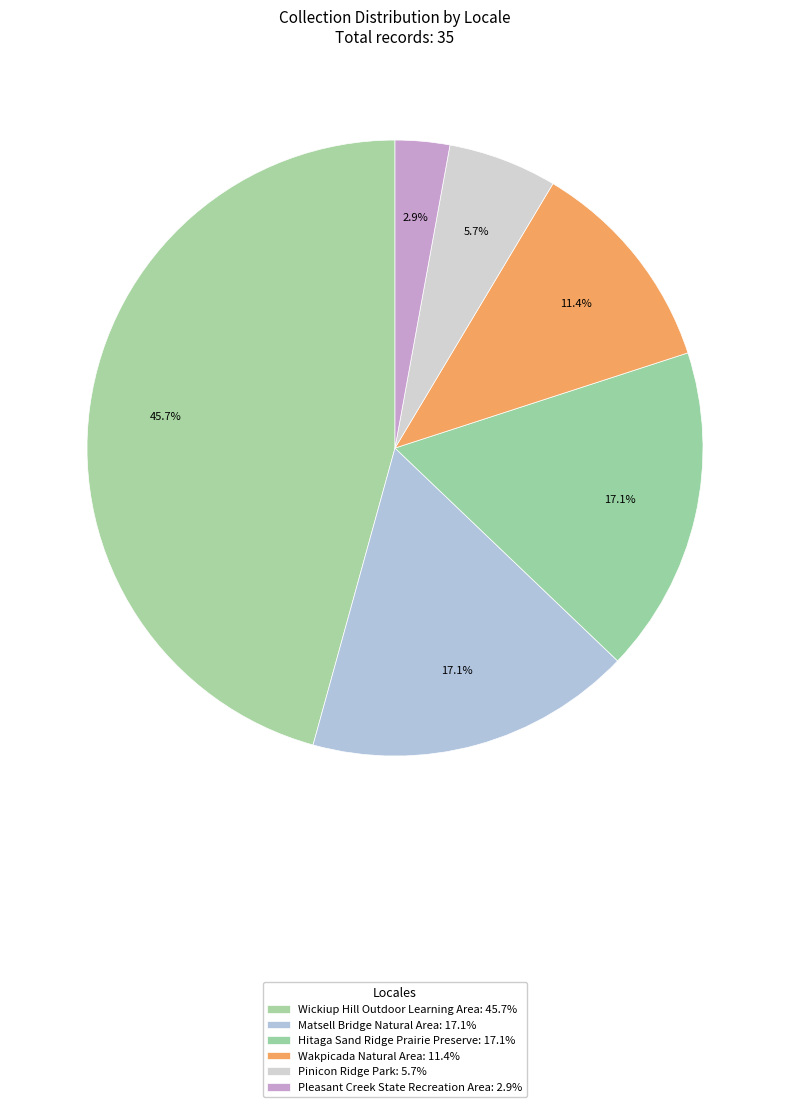

Rank the categories by value from highest to lowest.

Wickiup Hill Outdoor Learning Area, Matsell Bridge Natural Area, Hitaga Sand Ridge Prairie Preserve, Wakpicada Natural Area, Pinicon Ridge Park, Pleasant Creek State Recreation Area